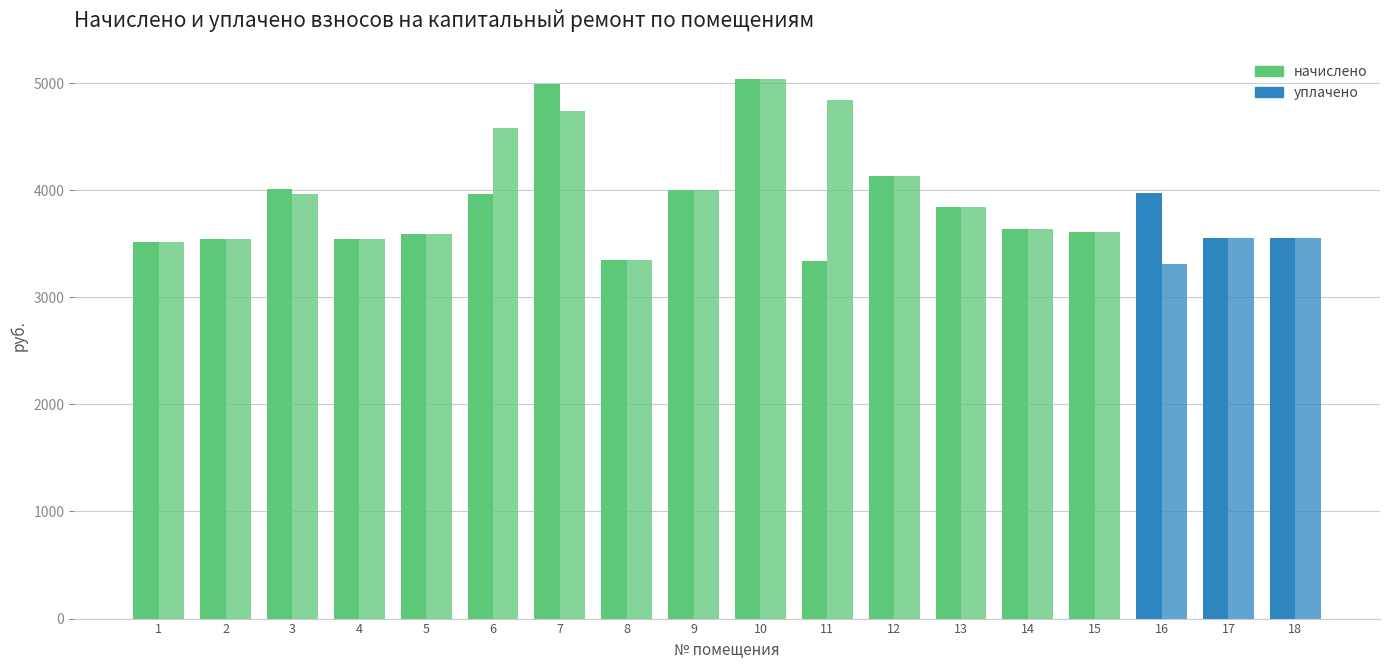

At which label does уплачено reach its peak?

10